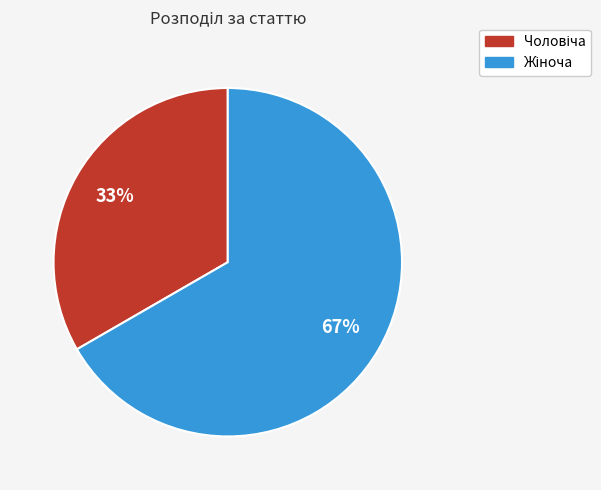

To the nearest percent, what is the average slice percentage?

50%